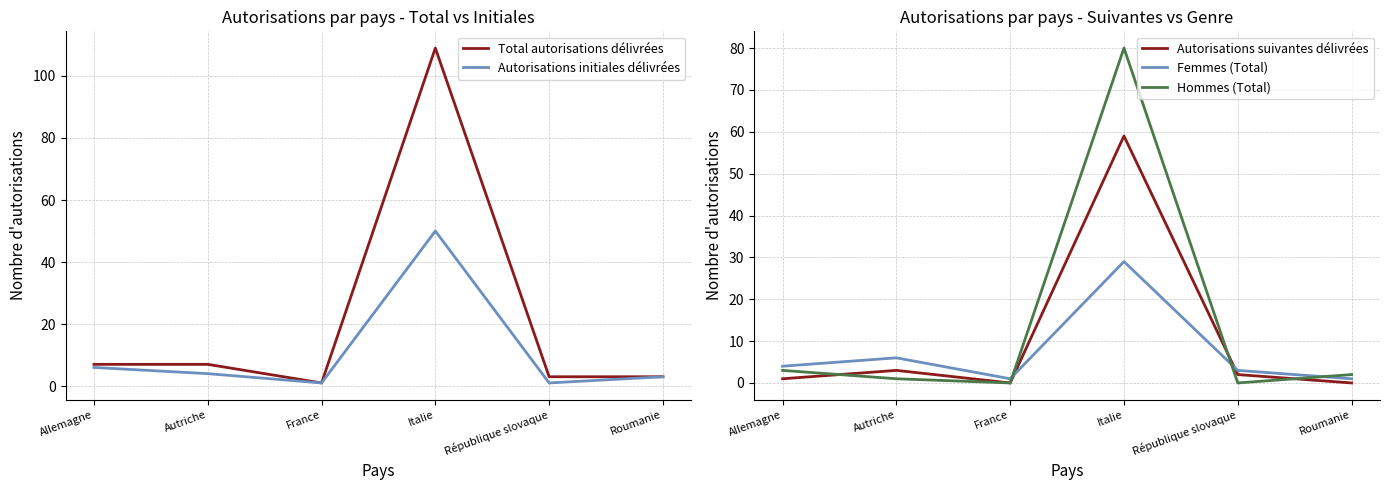

At which category does the chart reach its minimum across all series?

France